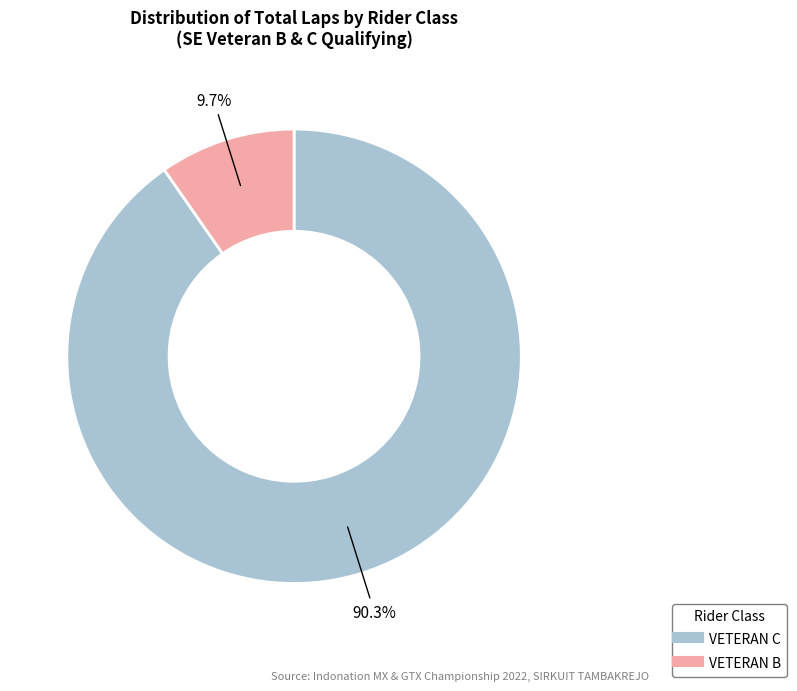

To the nearest percent, what is the difference between the largest and smallest slice percentages?

81%